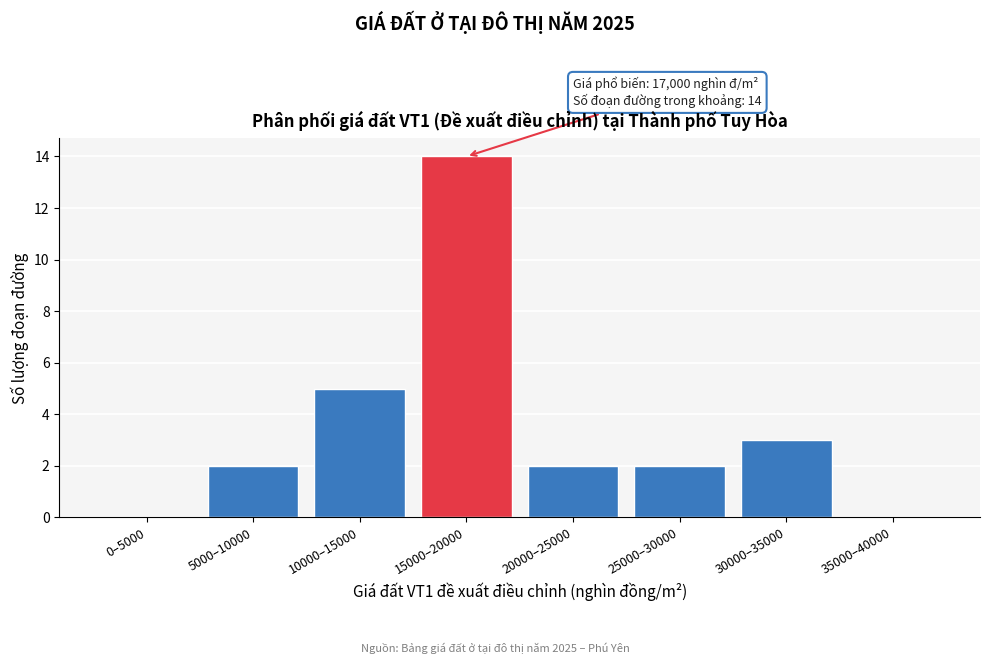

Reading right to left, list all the values displayed in this chart.

35000–40000=0	30000–35000=3	25000–30000=2	20000–25000=2	15000–20000=14	10000–15000=5	5000–10000=2	0–5000=0